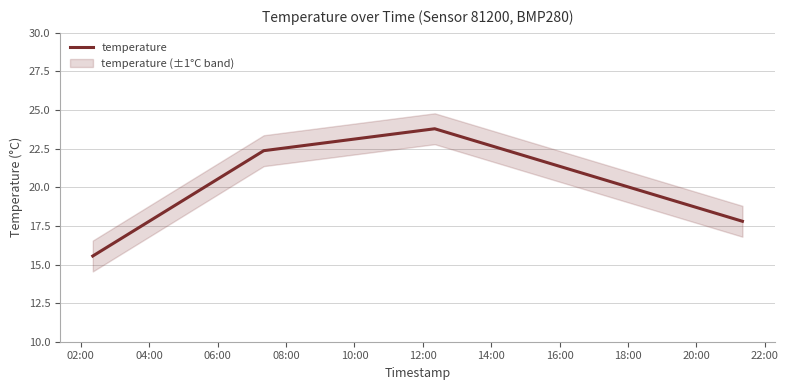

How many interior local peaks does the temperature series have?

1